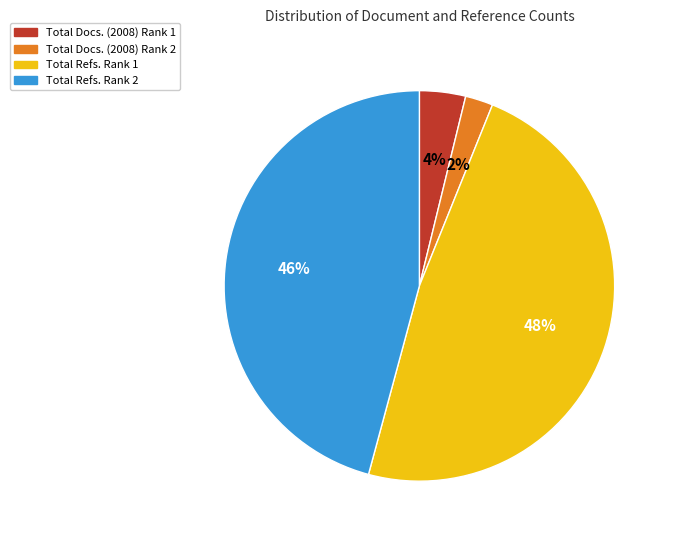

What is the largest slice in the pie chart?

Total Refs. Rank 1